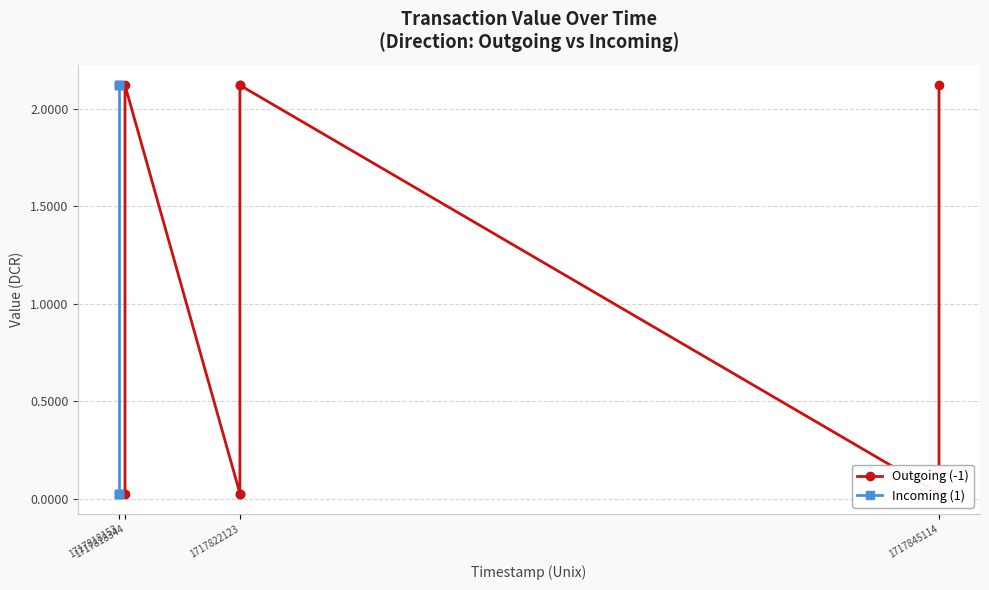

How many data points in Outgoing (-1) are above 2?

4